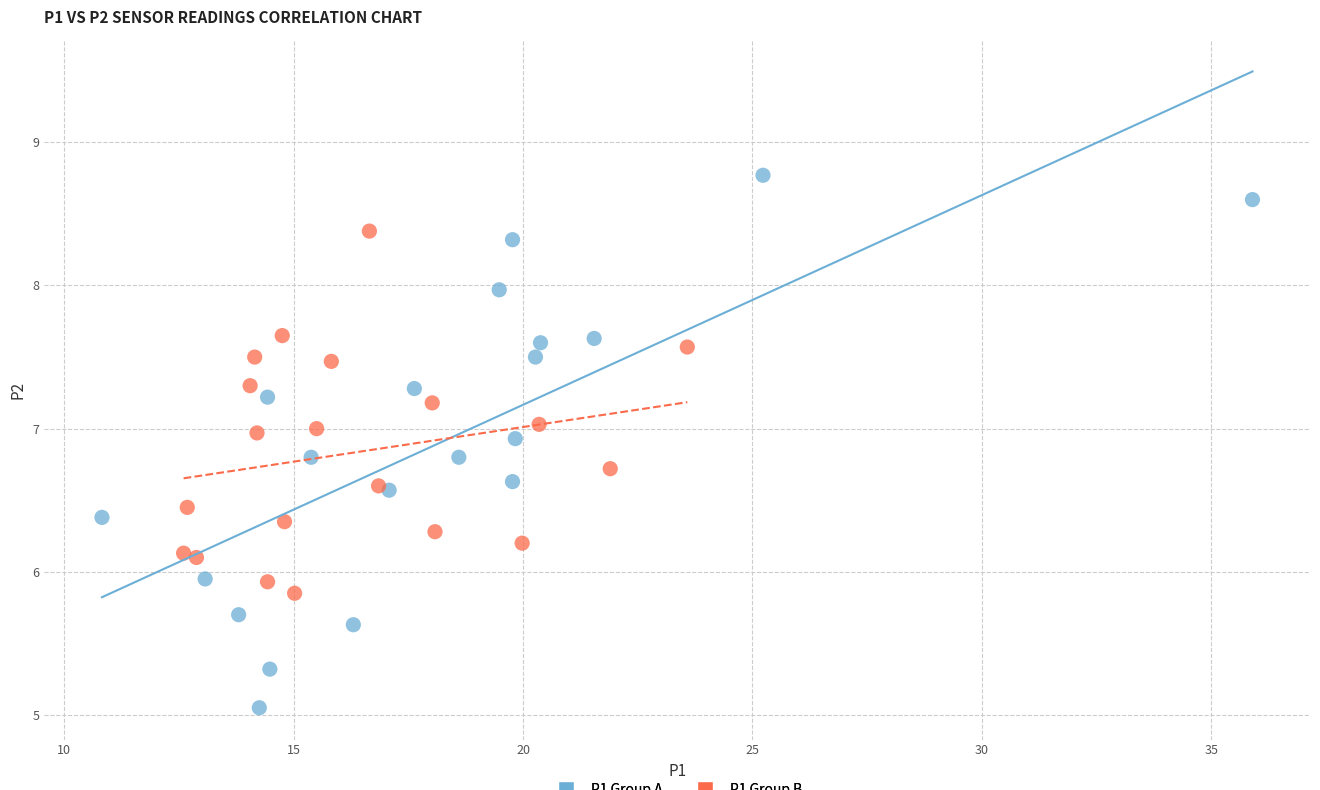

Which series has the widest spread of Y values?

P1 Group A